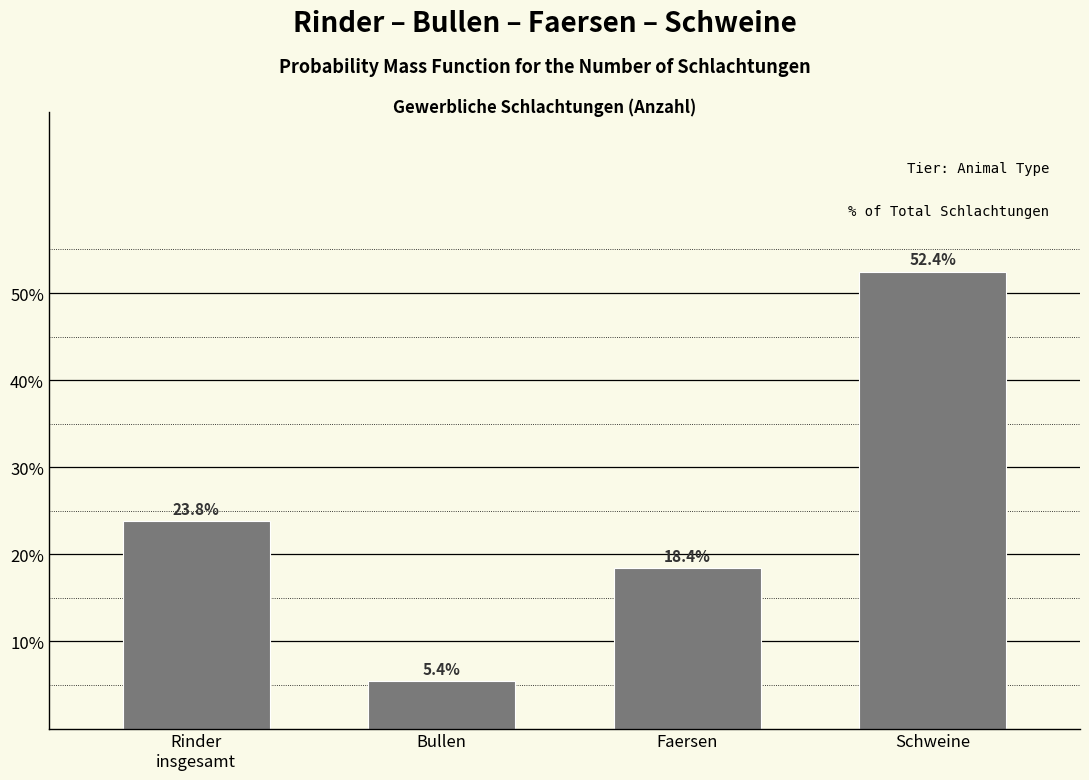

Reading right to left, list all the values displayed in this chart.

52.4	18.4	5.4	23.8